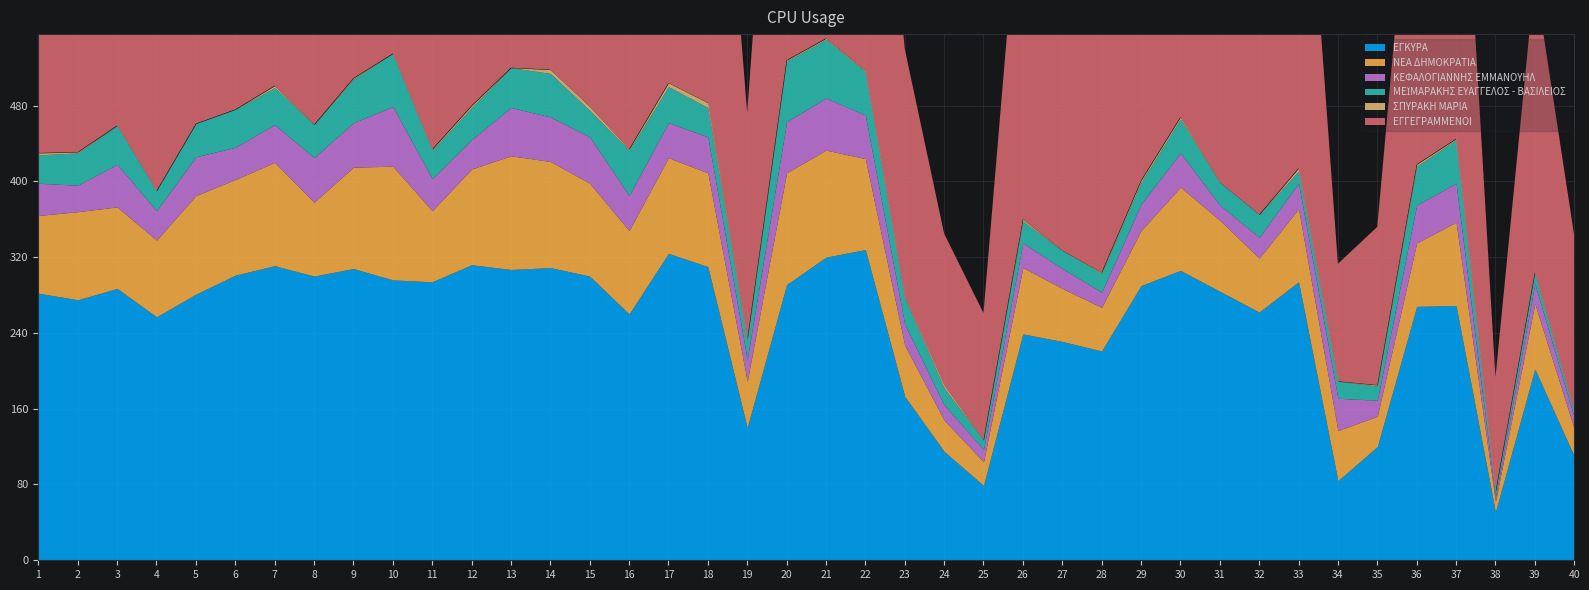

What is the sum of all ΜΕΪΜΑΡΑΚΗΣ ΕΥΑΓΓΕΛΟΣ - ΒΑΣΙΛΕΙΟΣ values?

1248